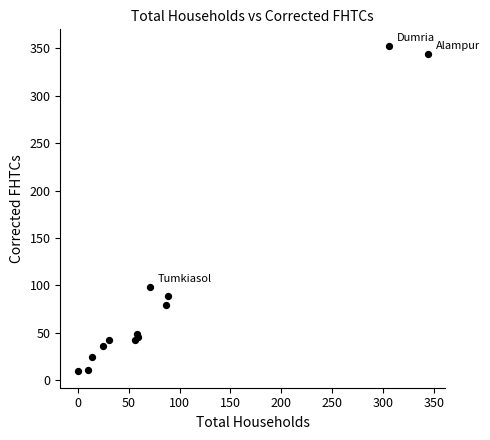

What Y value in the scatter plot is closest to 181?

98